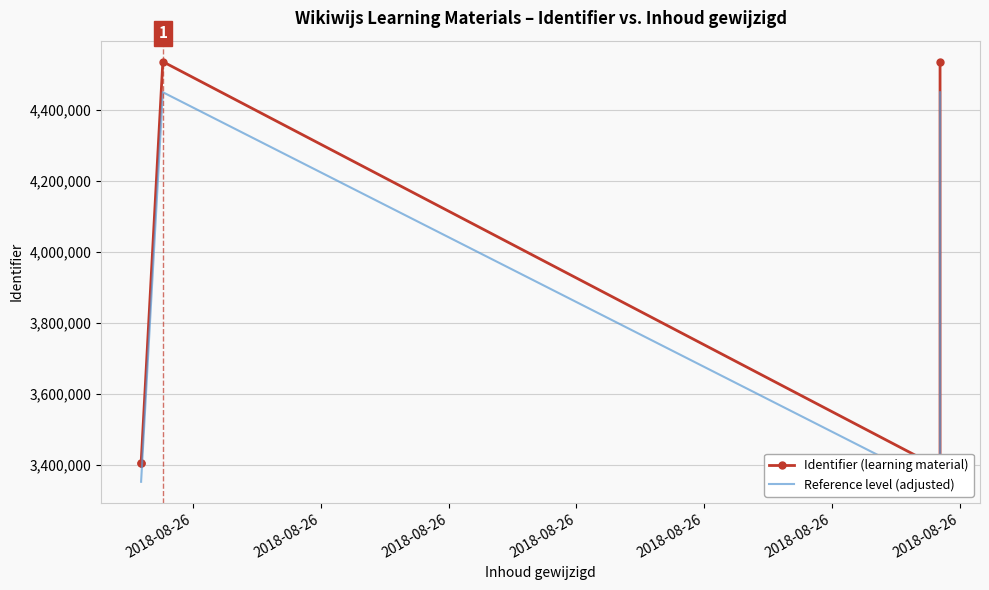

Is the value of Identifier (learning material) at 2018-08-26 greater than the value of Reference level (adjusted) at 2018-08-26?

Yes